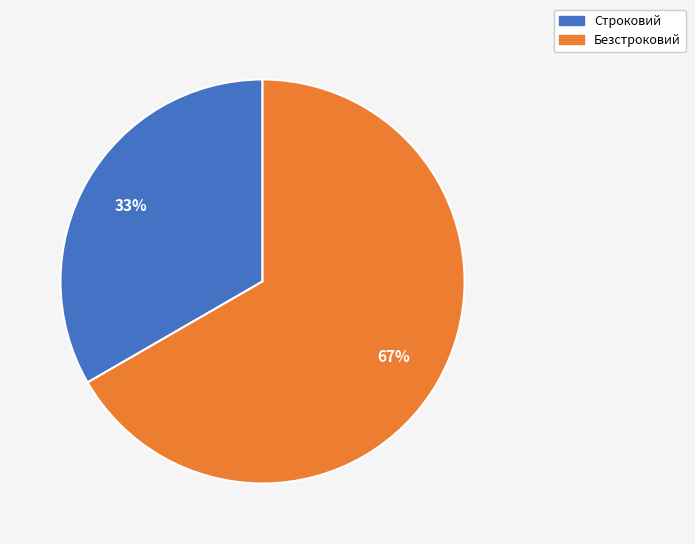

Rank the categories by value from highest to lowest.

Безстроковий, Строковий